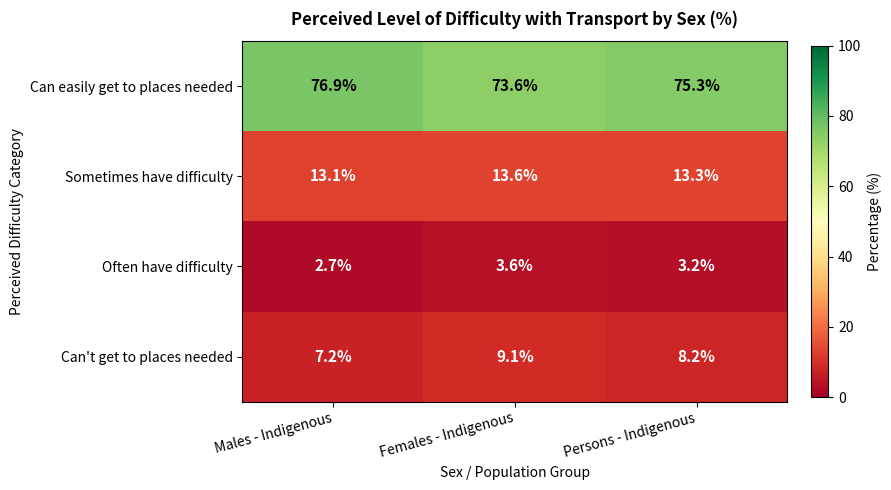

What is the difference between the highest and lowest values at Males - Indigenous?

74.2